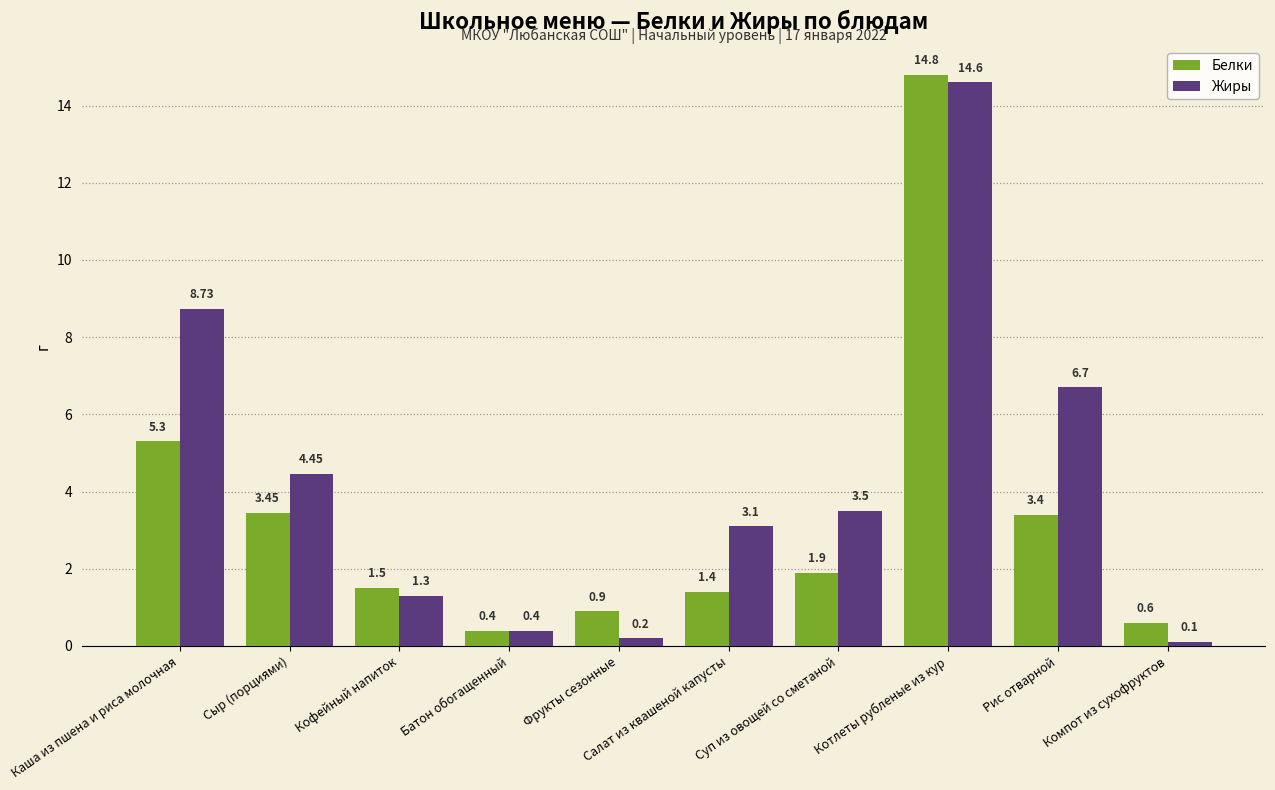

Rank the categories by Жиры value from lowest to highest.

Компот из сухофруктов, Фрукты сезонные, Батон обогащенный, Кофейный напиток, Салат из квашеной капусты, Суп из овощей со сметаной, Сыр (порциями), Рис отварной, Каша из пшена и риса молочная, Котлеты рубленые из кур